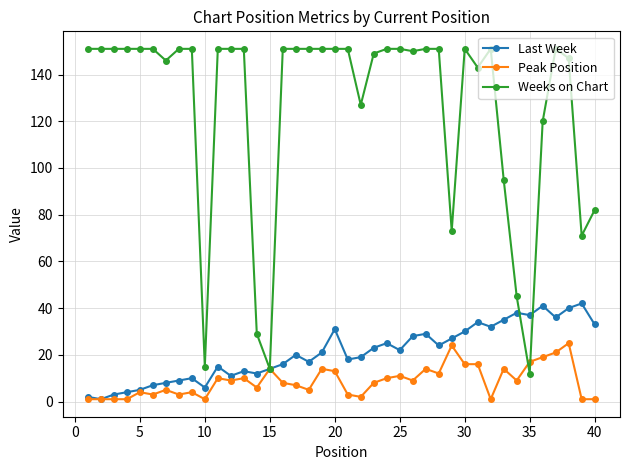

Which series has the widest spread of values?

Weeks on Chart